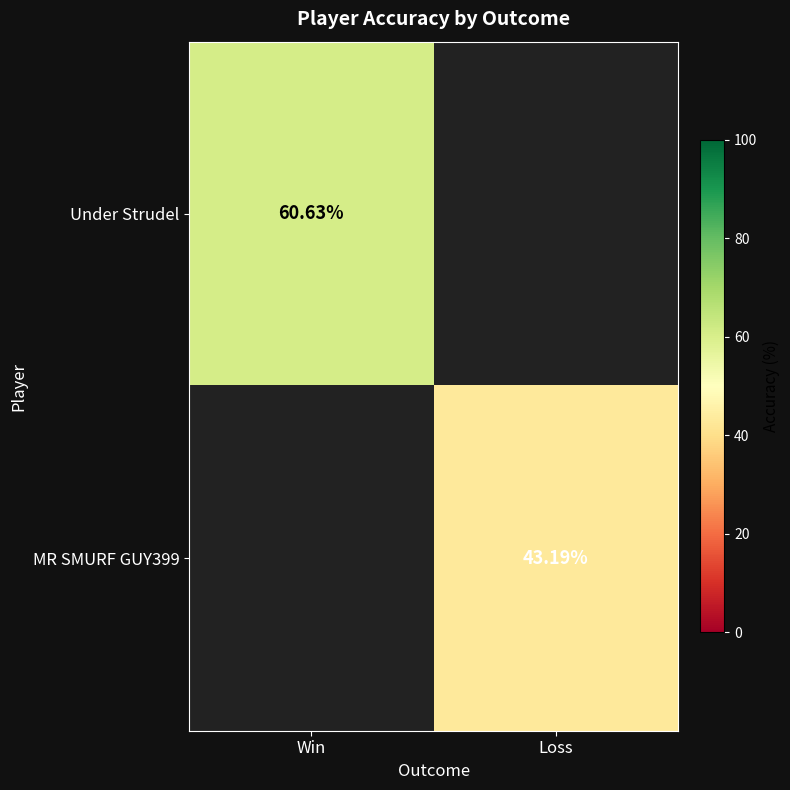

Is it true that Under Strudel equals 60.6 at Win?

True